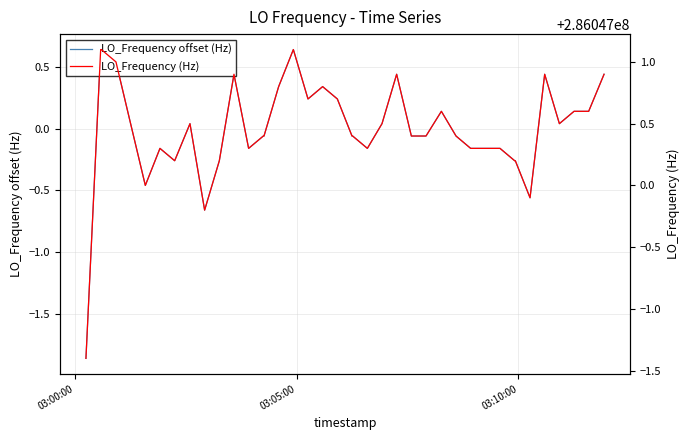

In LO_Frequency (Hz), how many points are lower than both neighbors (excluding endpoints)?

8